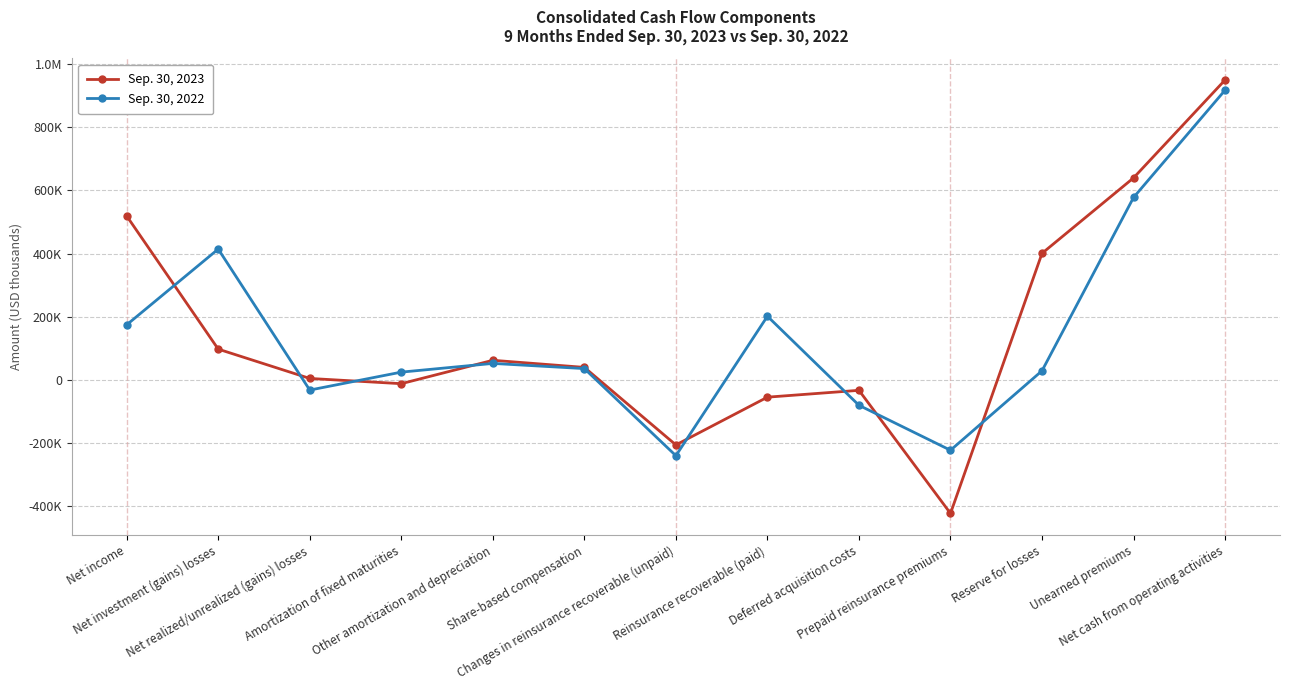

At which label is Sep. 30, 2023 closest to 263612?

Reserve for losses